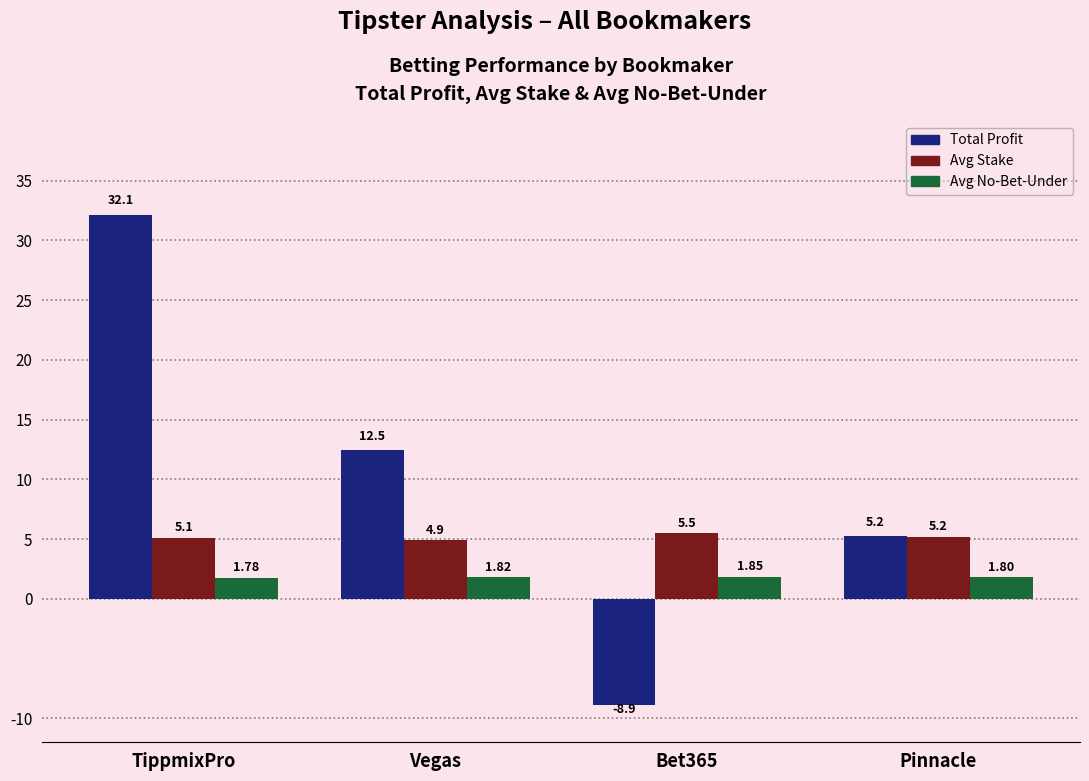

What is the difference between the highest and lowest values at TippmixPro?

30.4